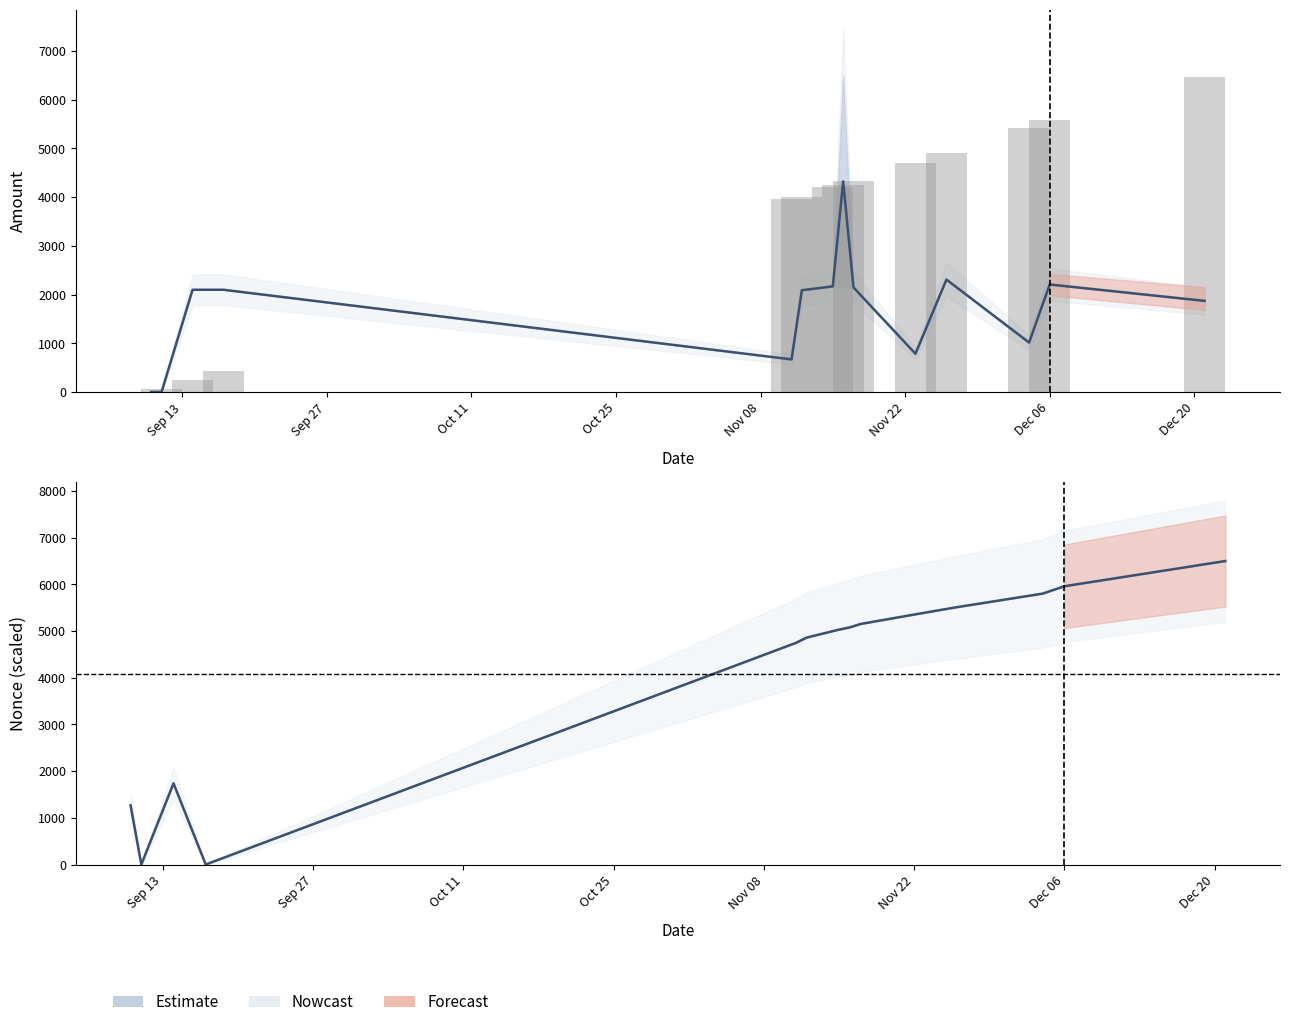

Where is the data nearest to the value 3234?

Nov 08